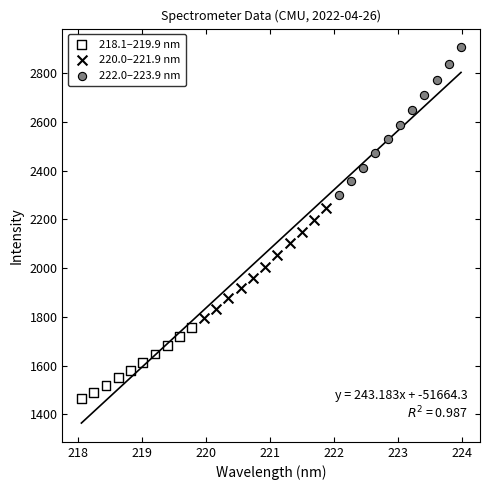

Which series reaches the maximum Y coordinate?

222.0–223.9 nm